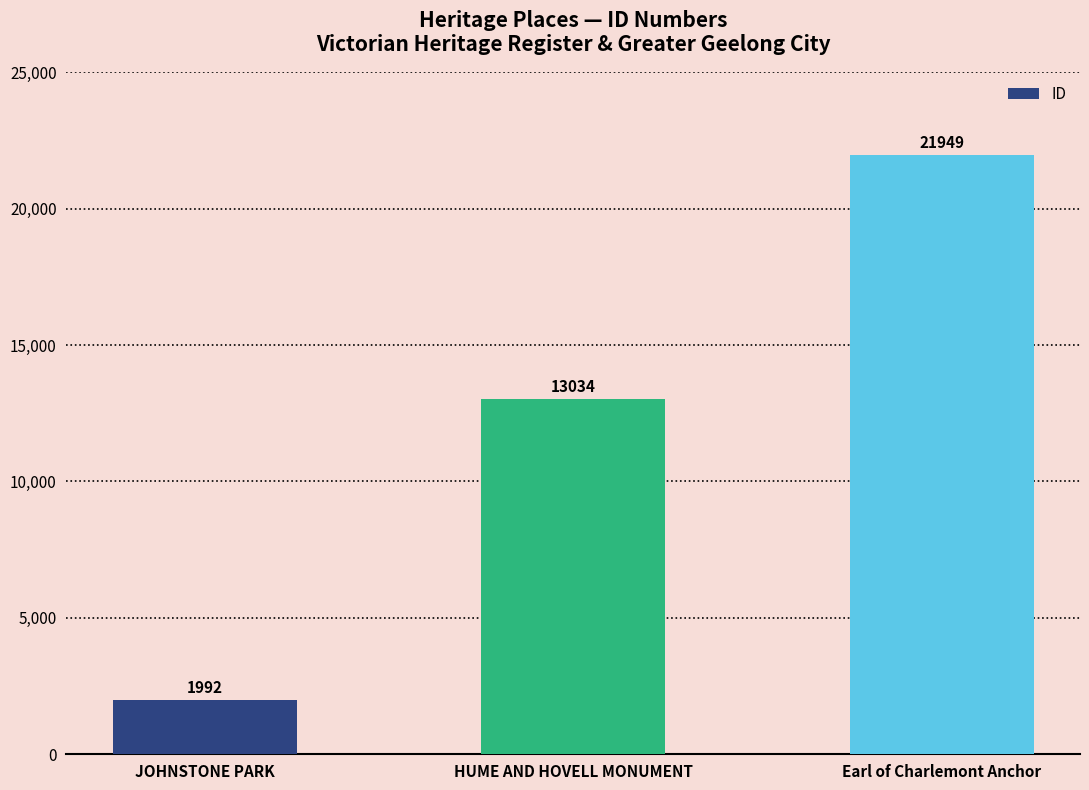

What is the difference between the values at JOHNSTONE PARK and HUME AND HOVELL MONUMENT?

11042